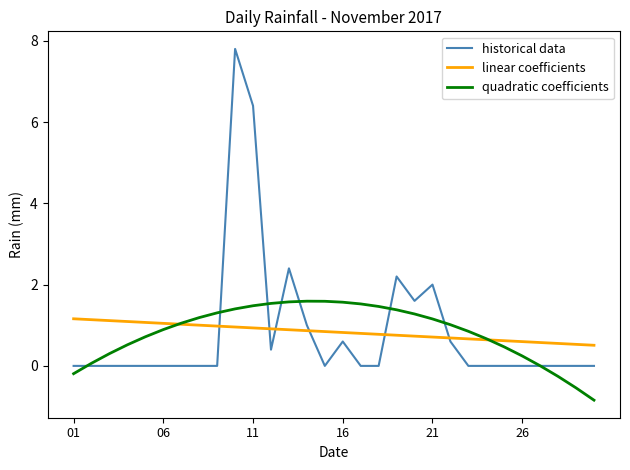

Which series has the widest spread of values?

historical data